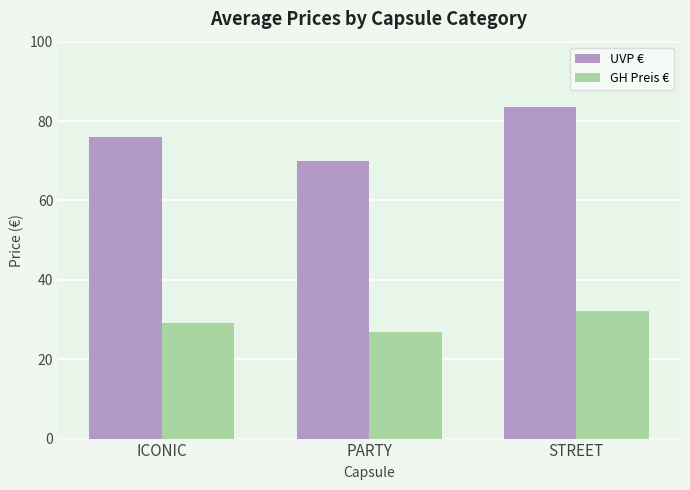

What is the difference between the maximum and minimum values in the UVP € series?

13.7